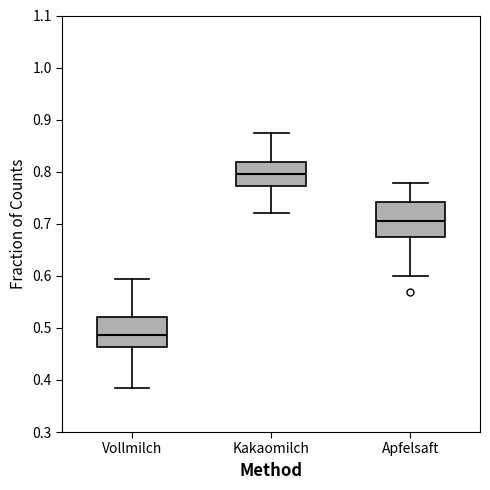

Comparing the boxes themselves (not the whiskers), which one is the tallest?

Apfelsaft